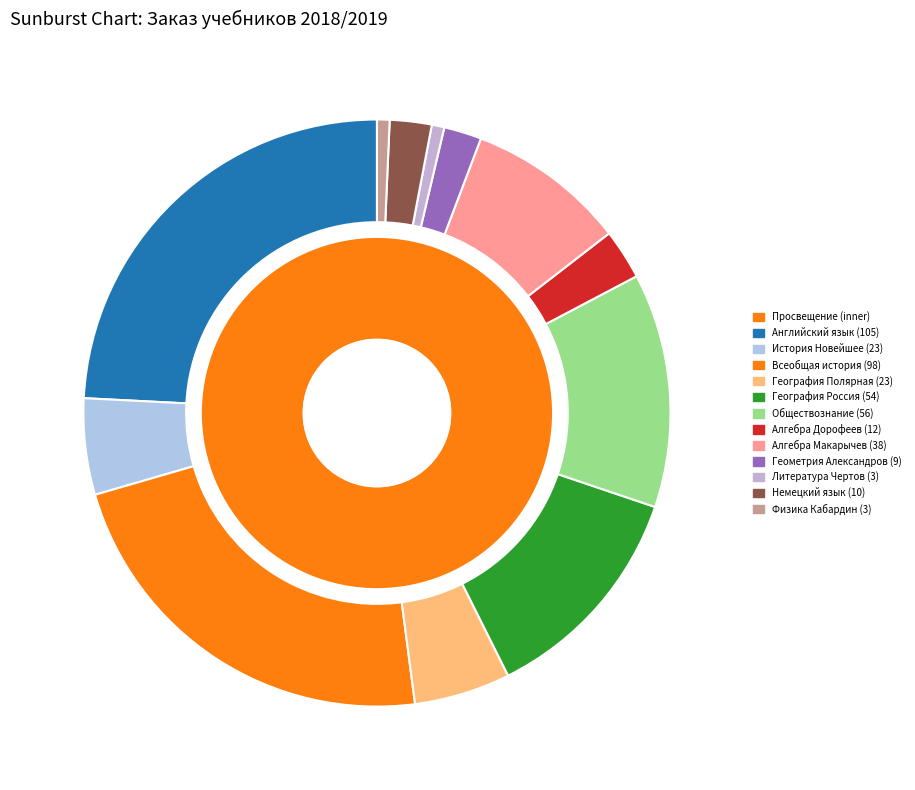

To the nearest percent, what is the average slice percentage?

8%